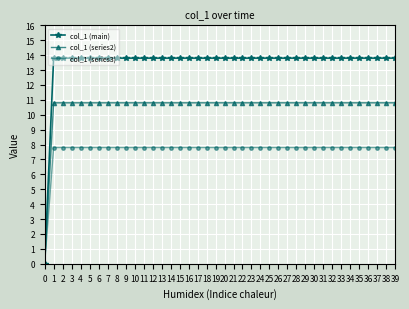

Which series has the largest range (max minus min)?

col_1 (main)